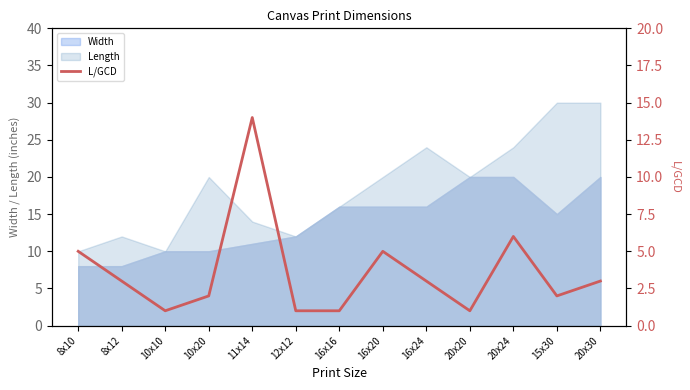

What position from the right is 10x20?

10